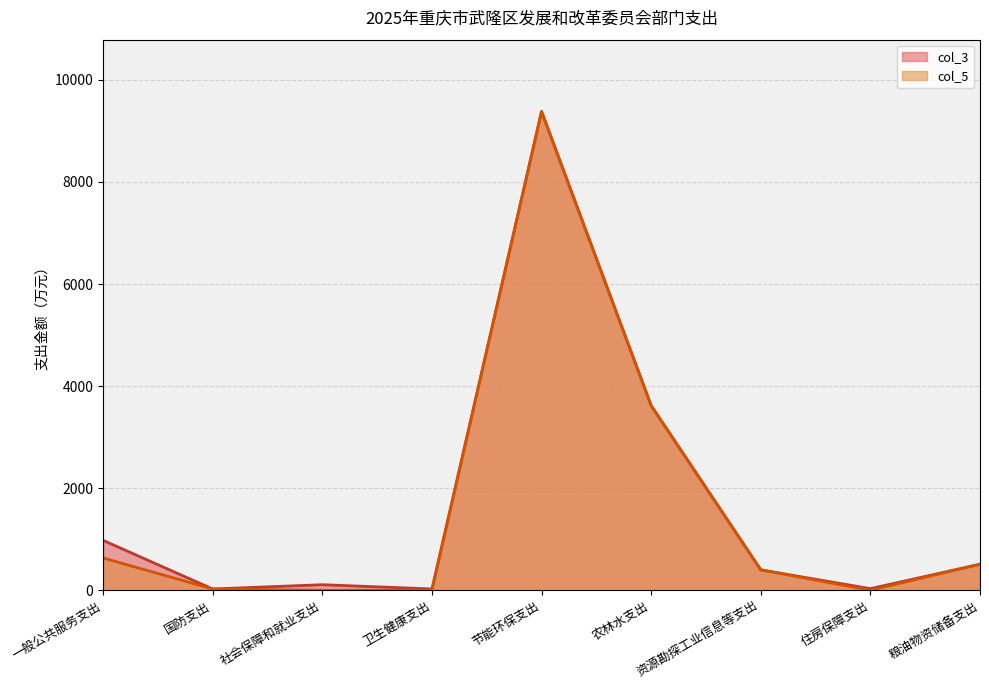

List the series in order of their overall mean, highest first.

col_3, col_5